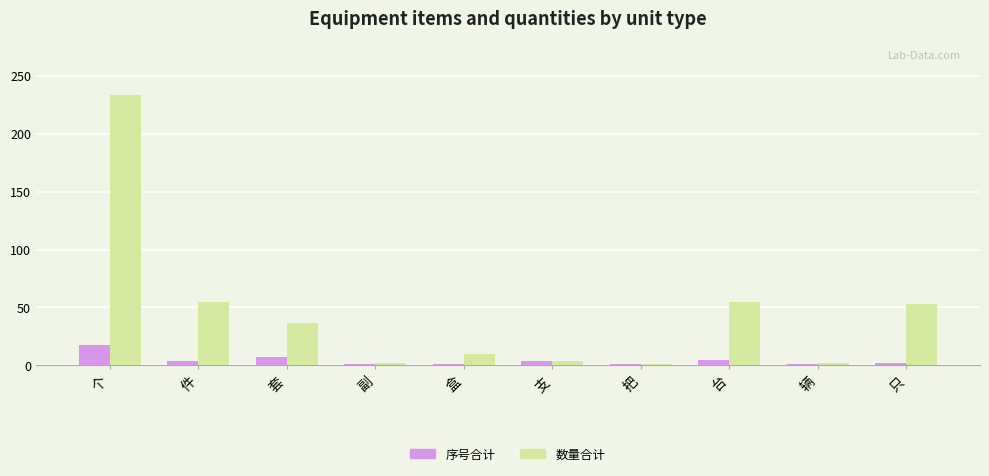

What are all the series names shown in the legend?

序号合计, 数量合计